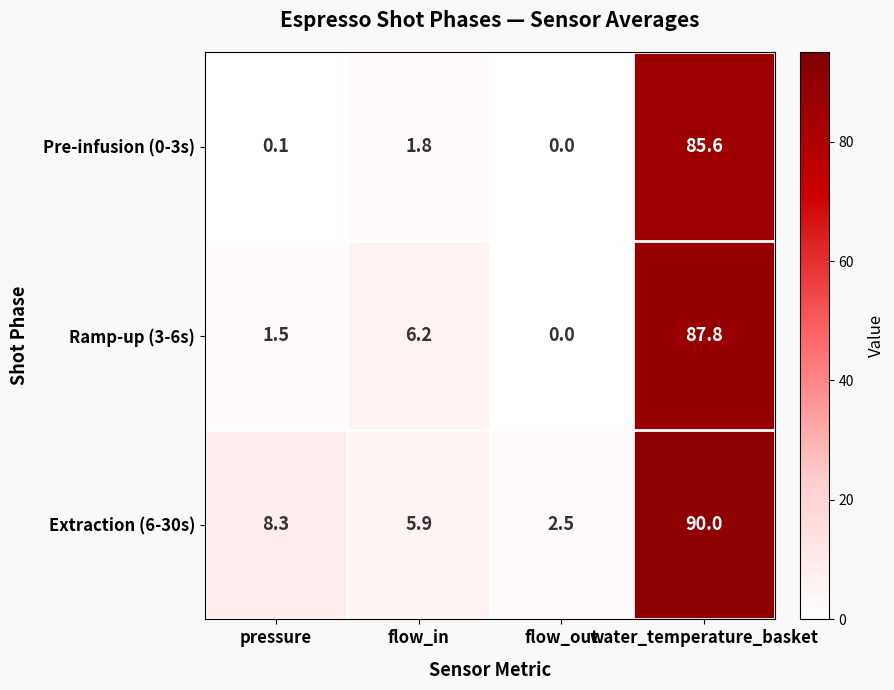

Count the number of data series in this chart.

3